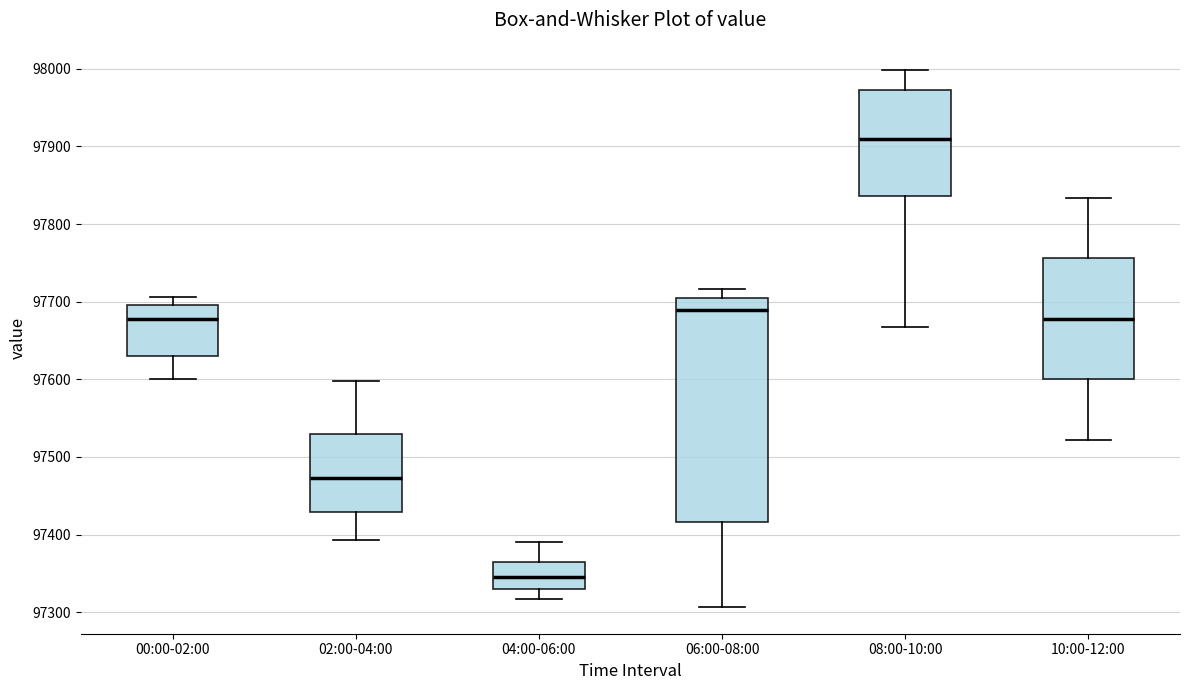

Which box's median line is the highest?

08:00-10:00